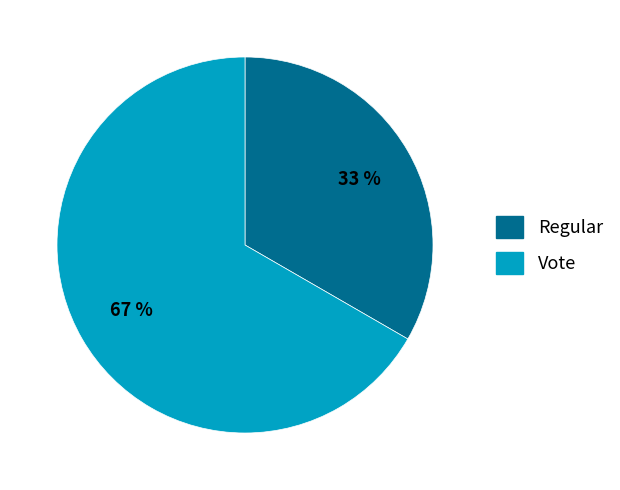

What is the largest slice in the pie chart?

Vote